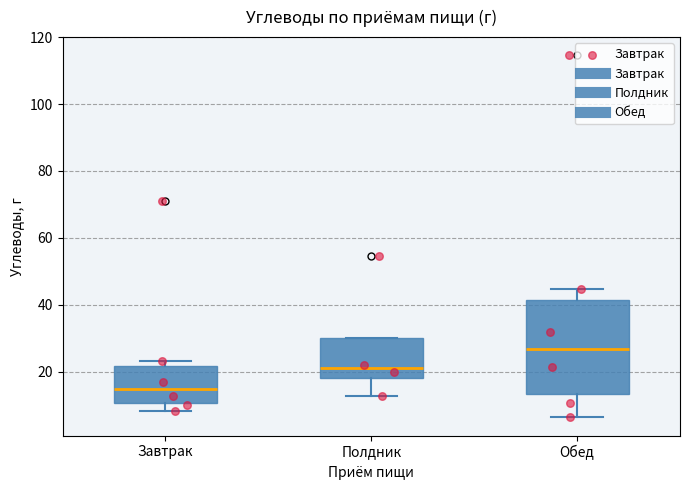

Which box has the highest median line?

Обед